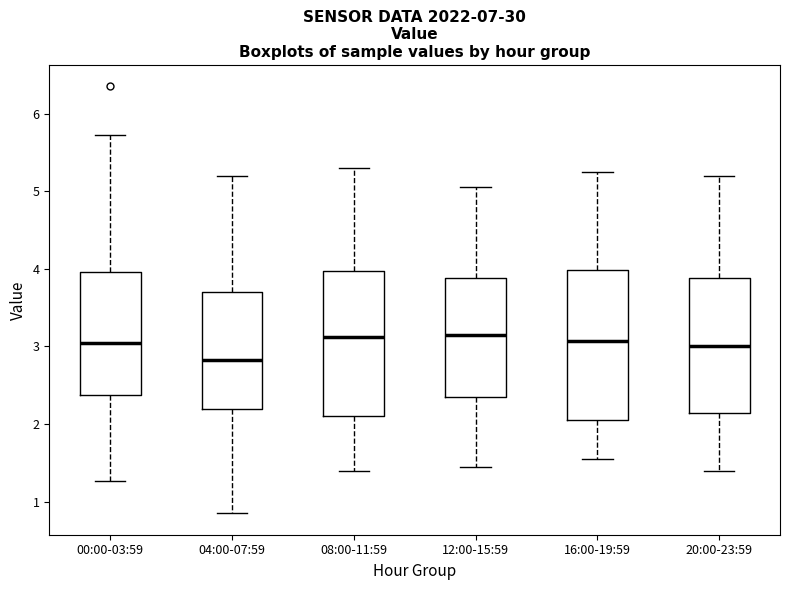

Reading left to right, transcribe this box plot: for each box, give where its median line is, the range the box spans, and where its two whiskers end, as read against the y-axis. The values are not printed on the chart, so give them approximately, as read against the axis.

00:00-03:59: median 3.1, box 2.4 to 4.0, whiskers 1.3 to 5.7
04:00-07:59: median 2.8, box 2.2 to 3.7, whiskers 0.9 to 5.2
08:00-11:59: median 3.1, box 2.1 to 4.0, whiskers 1.4 to 5.3
12:00-15:59: median 3.2, box 2.4 to 3.9, whiskers 1.5 to 5.1
16:00-19:59: median 3.1, box 2.1 to 4.0, whiskers 1.6 to 5.3
20:00-23:59: median 3.0, box 2.1 to 3.9, whiskers 1.4 to 5.2